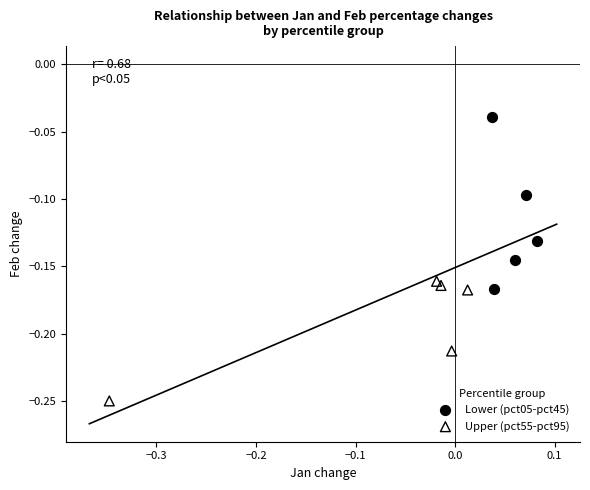

Which series contains the lowest Y value?

Upper (pct55-pct95)